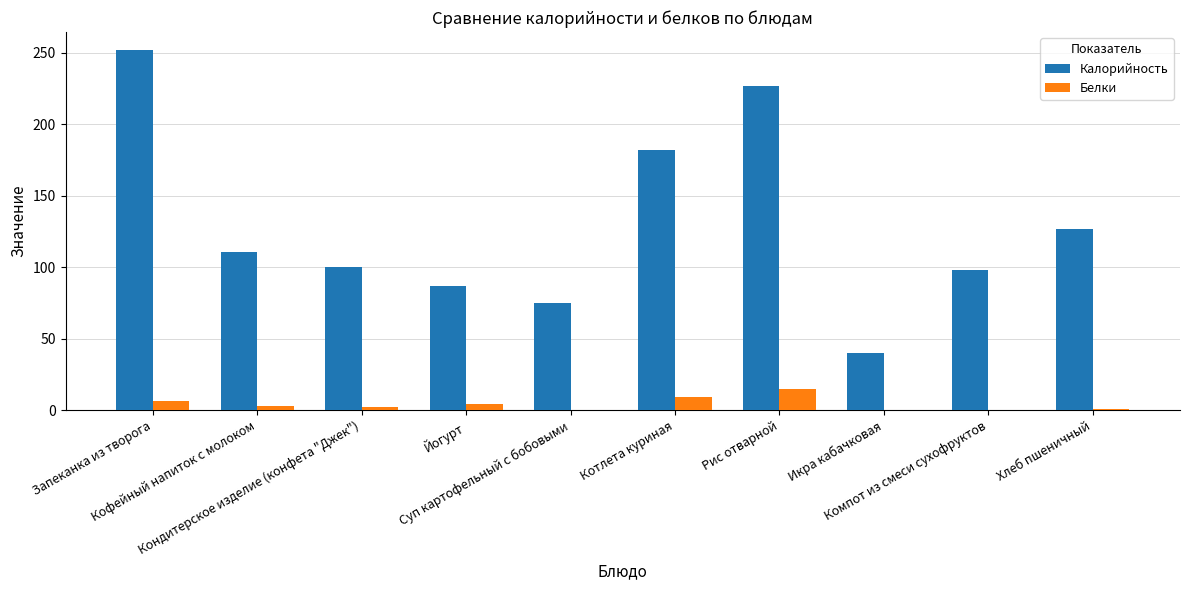

How many groups of bars are there?

10